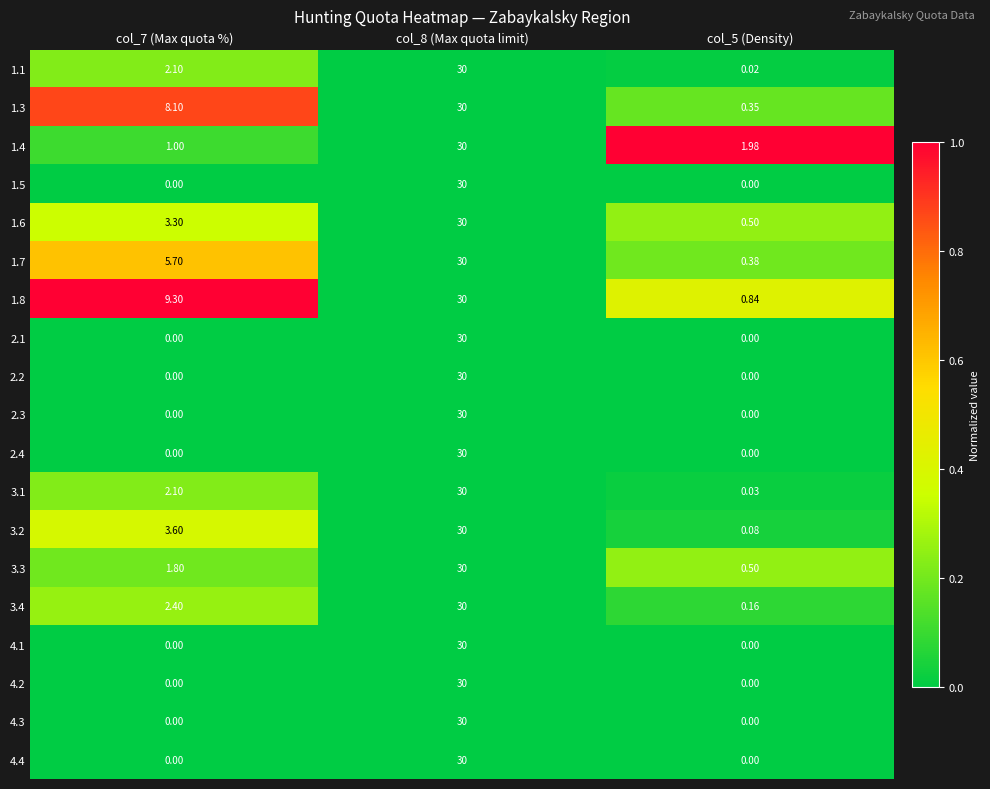

Is the value of 2.4 at col_5 (Density) greater than the value of 1.3 at col_5 (Density)?

No